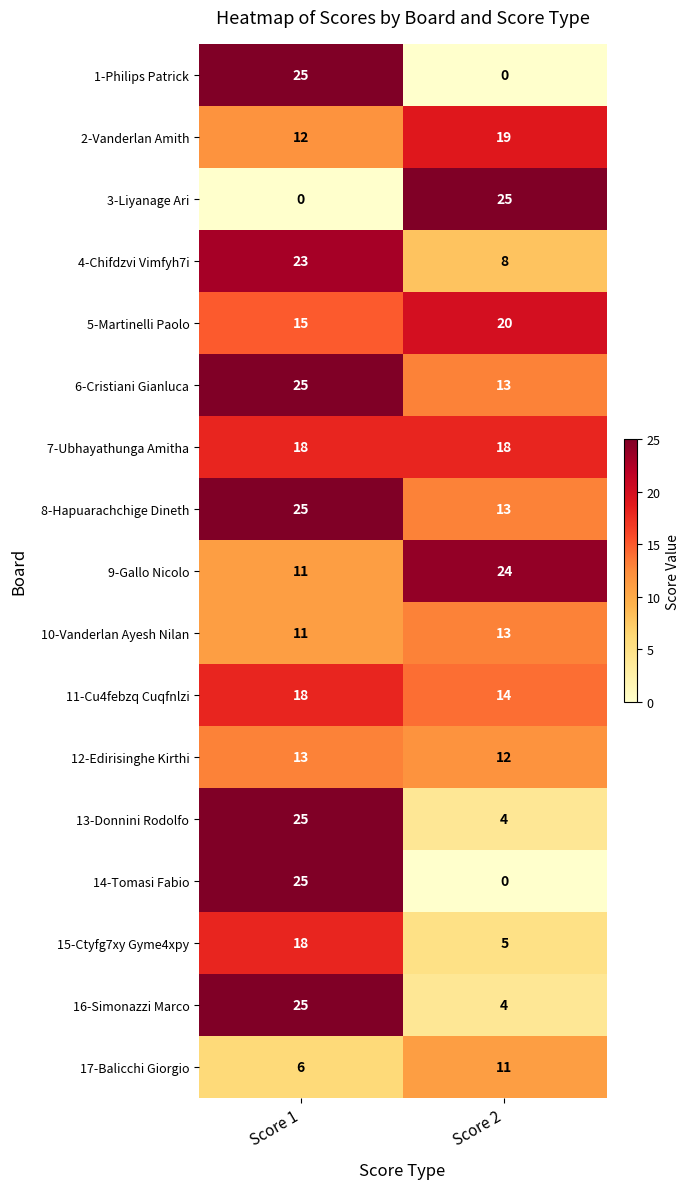

Rank the categories by 2-Vanderlan Amith value from highest to lowest.

Score 2, Score 1